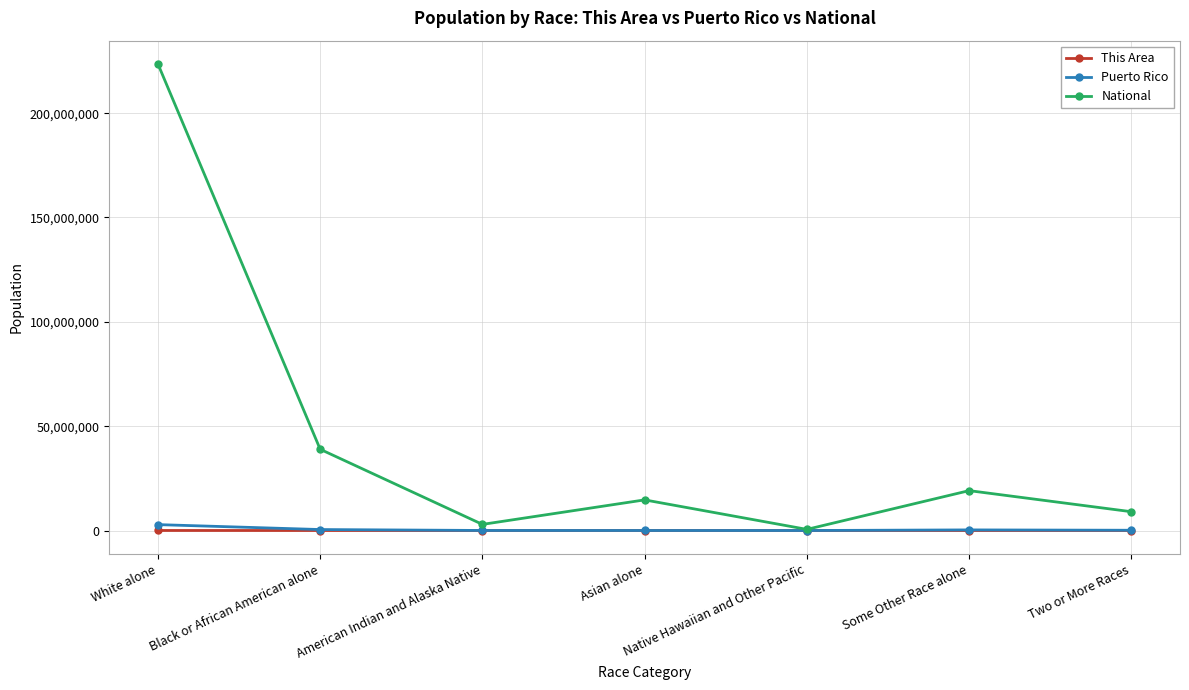

How many lines are shown in the chart?

3